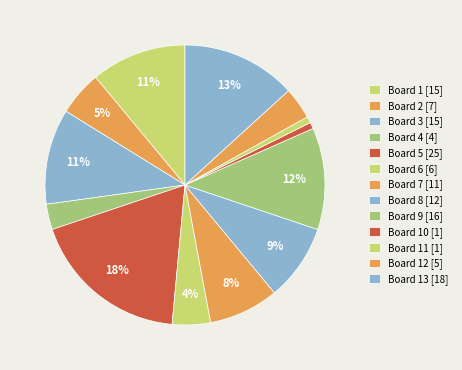

Rank the categories by value from highest to lowest.

Board 5, Board 13, Board 9, Board 1, Board 3, Board 8, Board 7, Board 2, Board 6, Board 12, Board 4, Board 10, Board 11